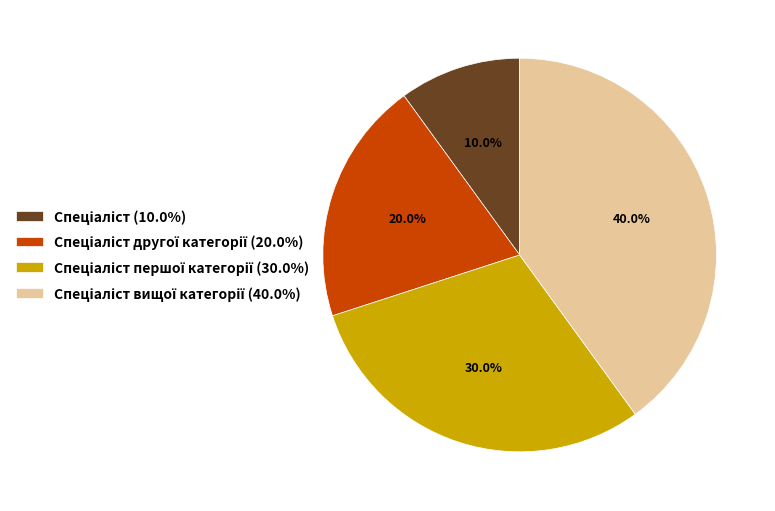

How many segments does this pie chart have?

4